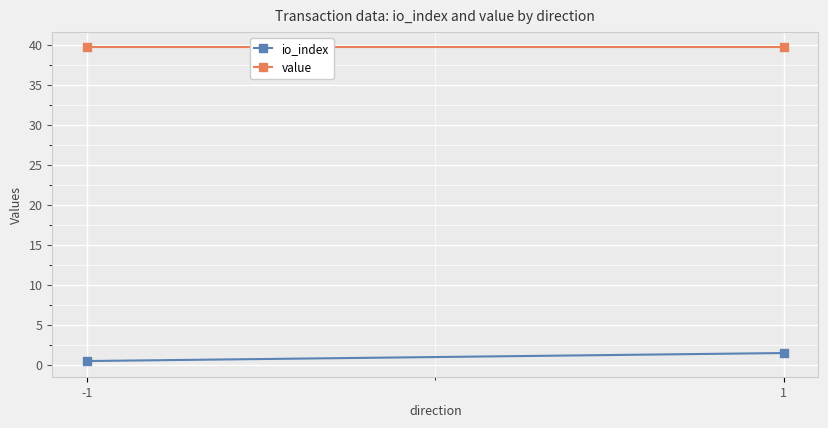

Which has a higher value, 1 or -1?

1